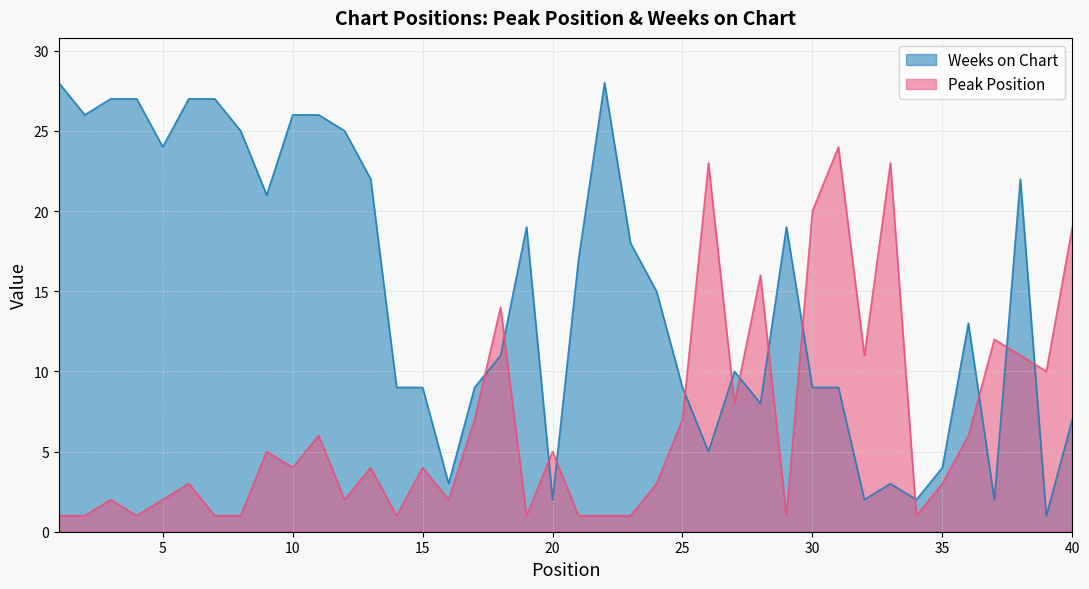

Which series has the widest spread of values?

Weeks on Chart